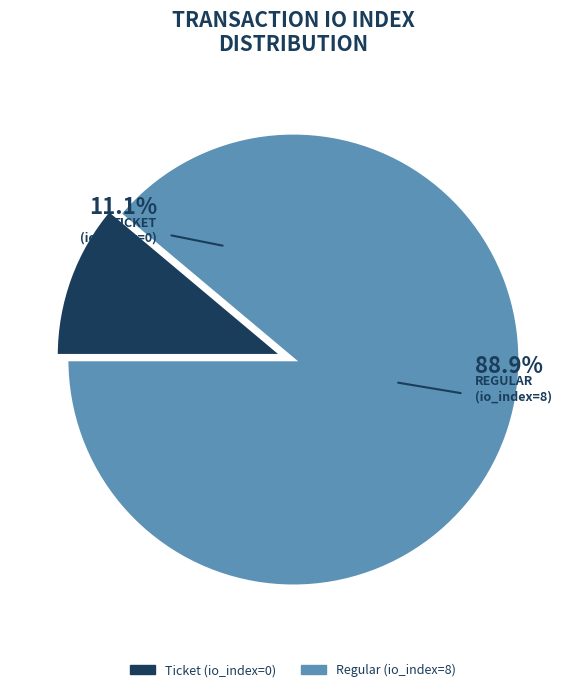

The Regular (io_index=8) slice represents 88% of the pie. True or false?

False